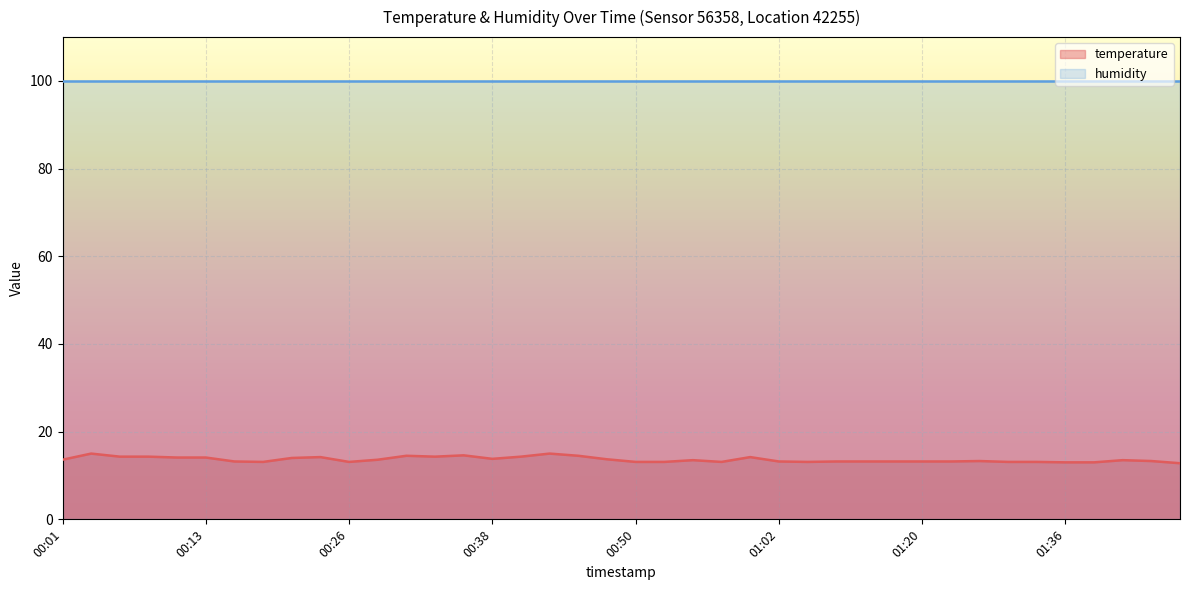

What is the label of the 25th point from the left?

01:00